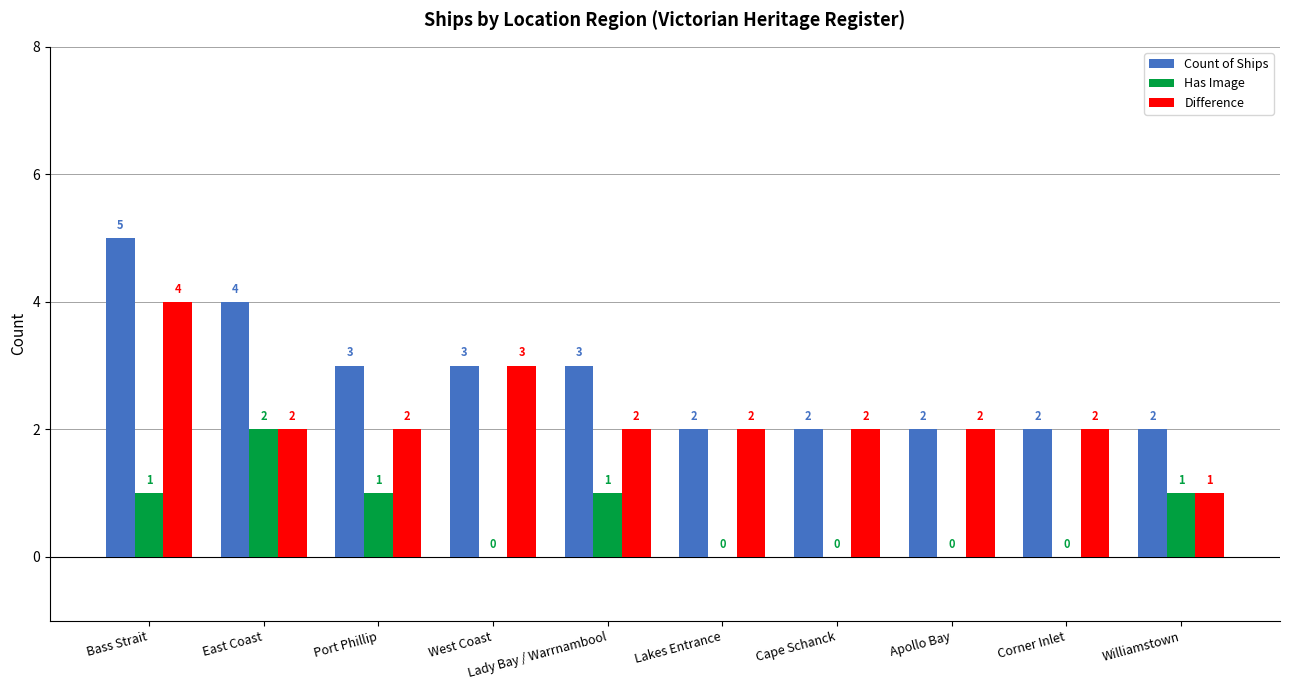

Which series has the largest total across all categories?

Count of Ships